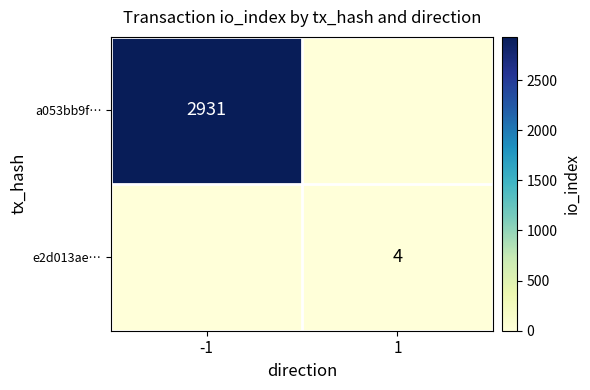

Is the value of a053bb9f… at -1 greater than the value of e2d013ae… at 1?

Yes